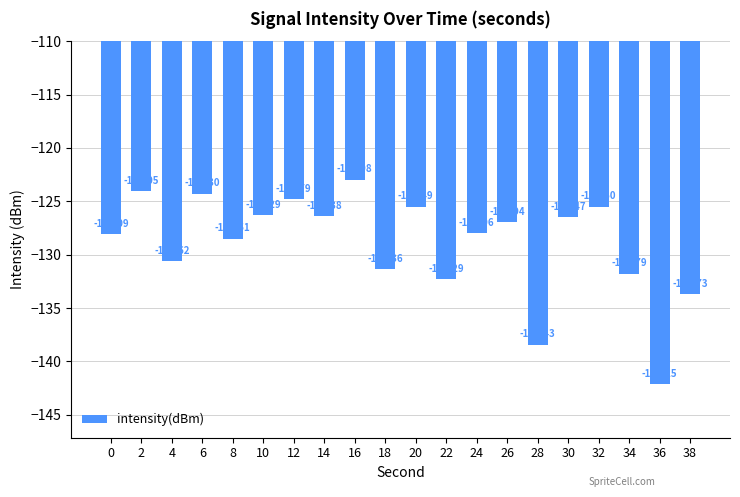

What is the difference between the maximum and minimum values?

19.2